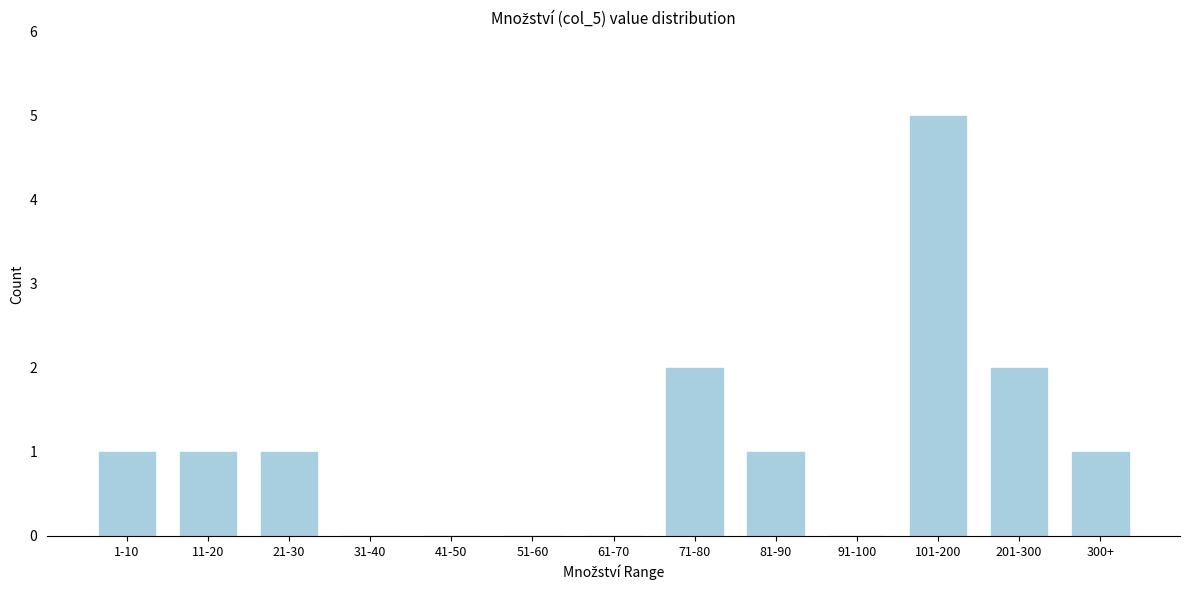

Reading left to right, extract all data points from this chart.

1-10=1	11-20=1	21-30=1	31-40=0	41-50=0	51-60=0	61-70=0	71-80=2	81-90=1	91-100=0	101-200=5	201-300=2	300+=1